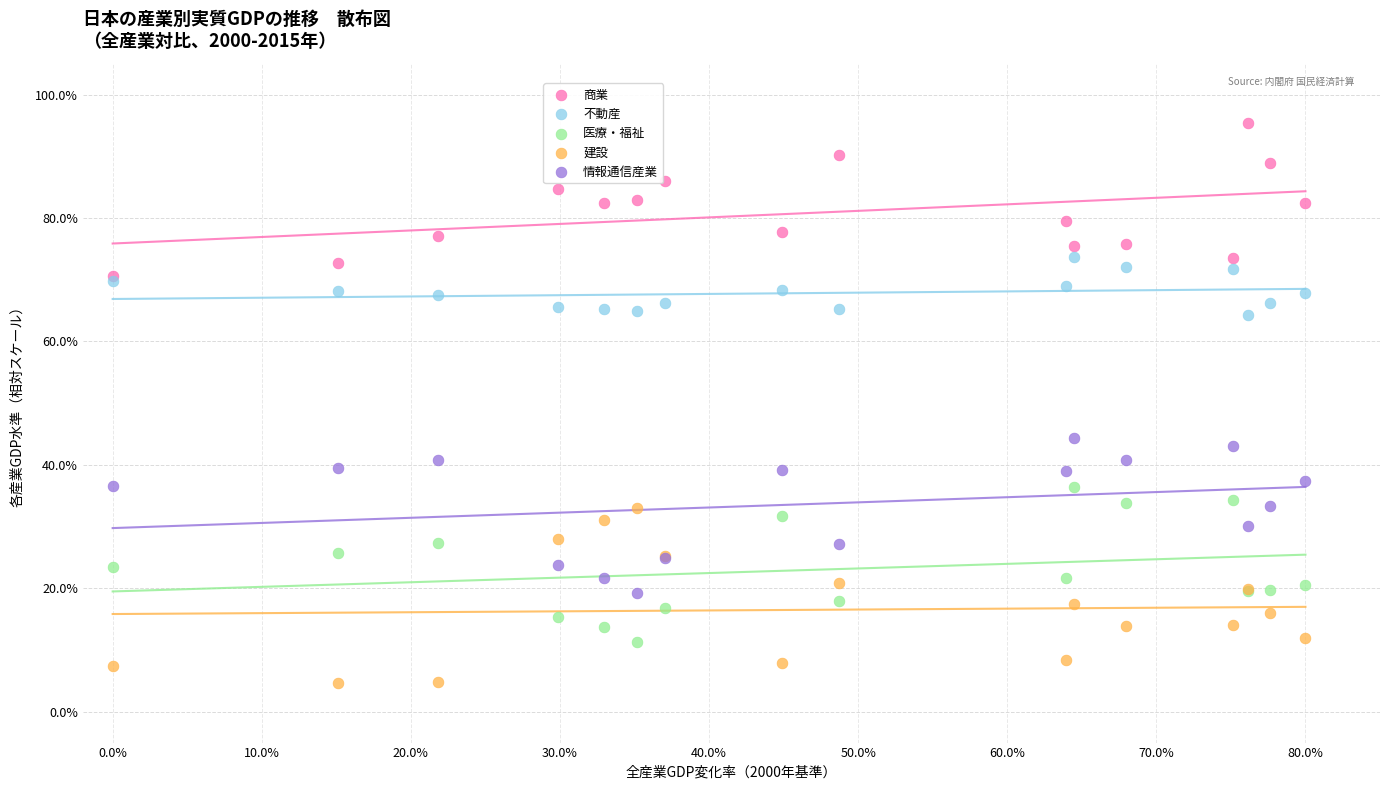

Which series reaches the maximum Y coordinate?

商業